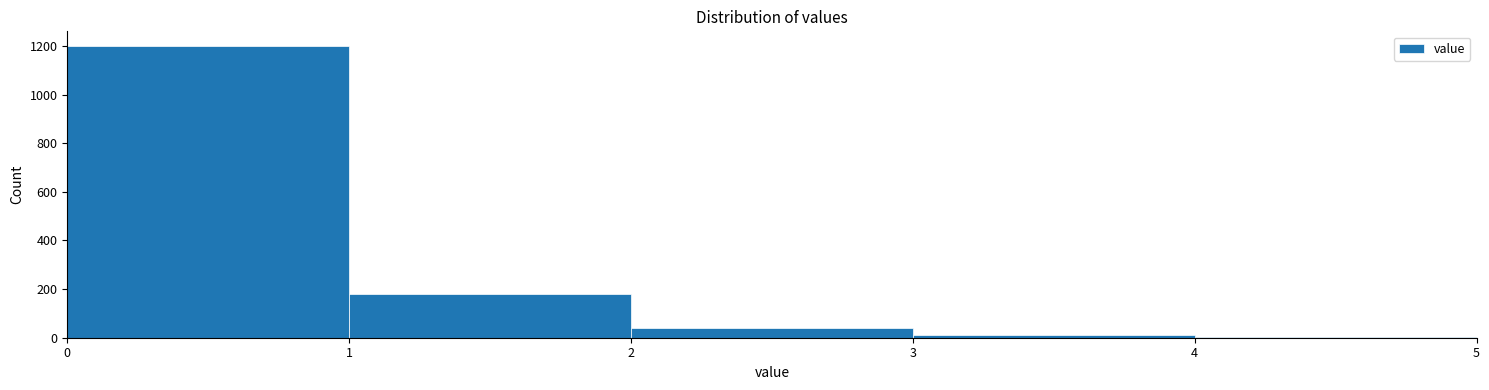

Reading left to right, list every bar in this chart as the range it spans on the x-axis followed by its height. The values are not printed on the chart, so give them approximately, as read against the axis.

0 to 1: 1200
1 to 2: 180
2 to 3: 40
3 to 4: under 20
4 to 5: under 20